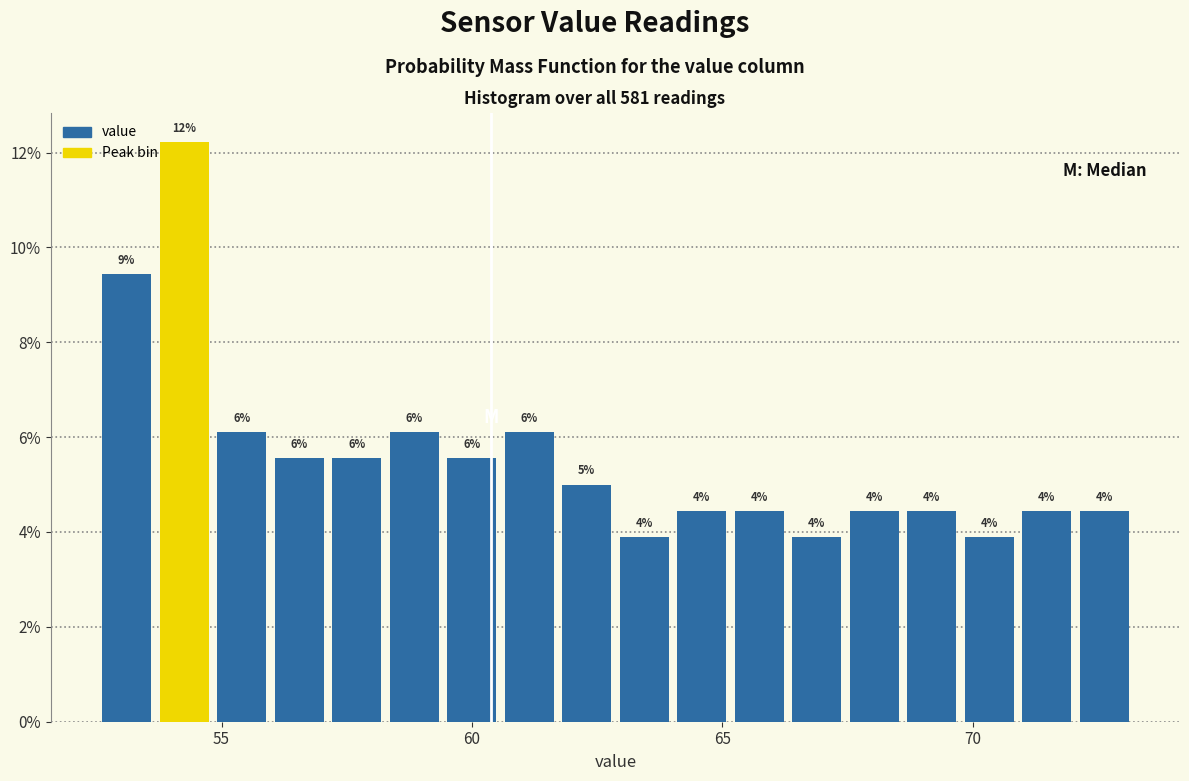

Around what value on the x-axis is the tallest bar? Give the approximate position of its centre, as read against the axis.

54.5